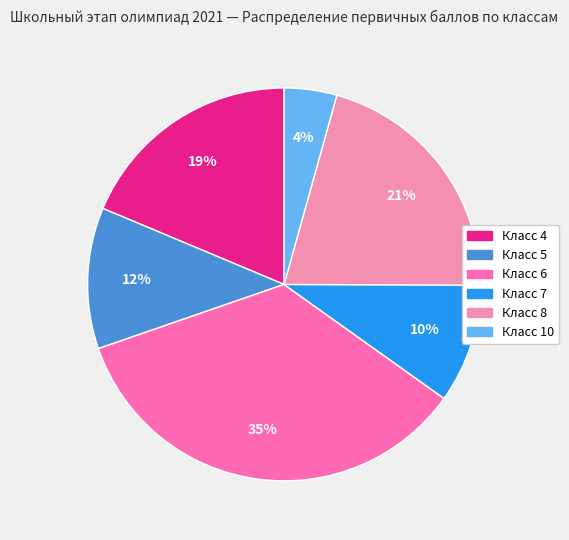

Count the number of slices in the pie.

6